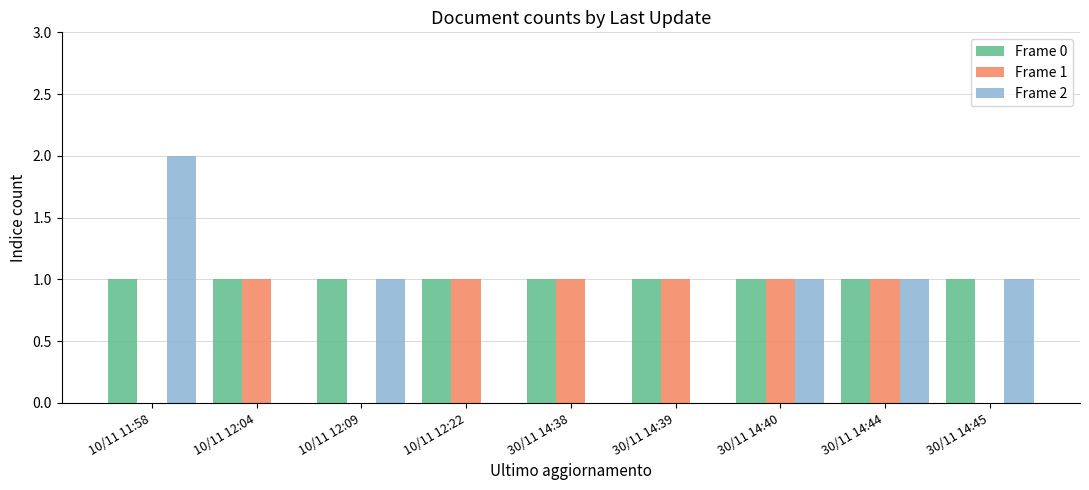

Is the value of Frame 1 at 30/11 14:38 greater than the value of Frame 2 at 10/11 12:04?

Yes